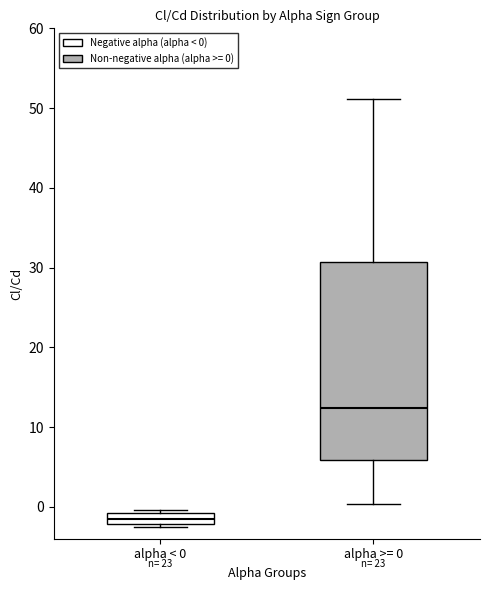

Which box has the lowest median line?

alpha < 0